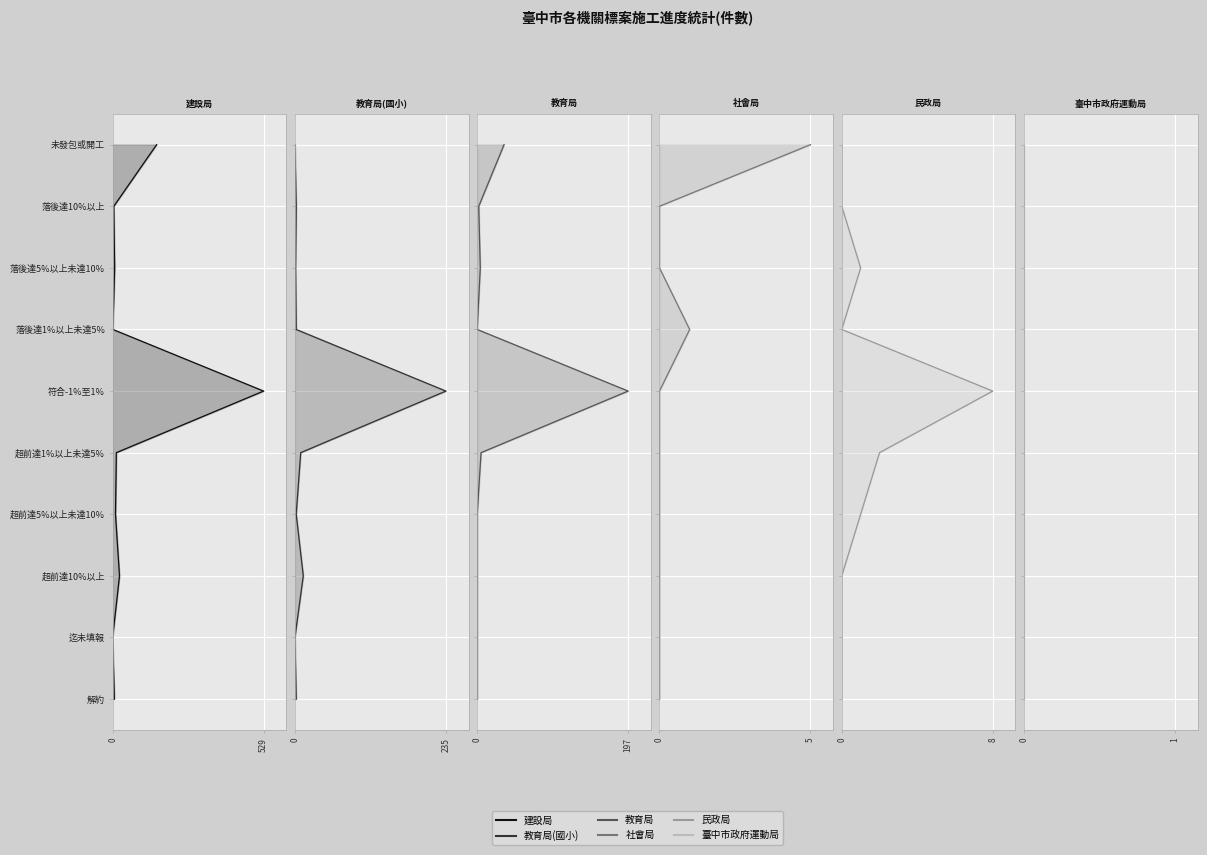

True or false: 教育局 and 社會局 cross at least once.

False